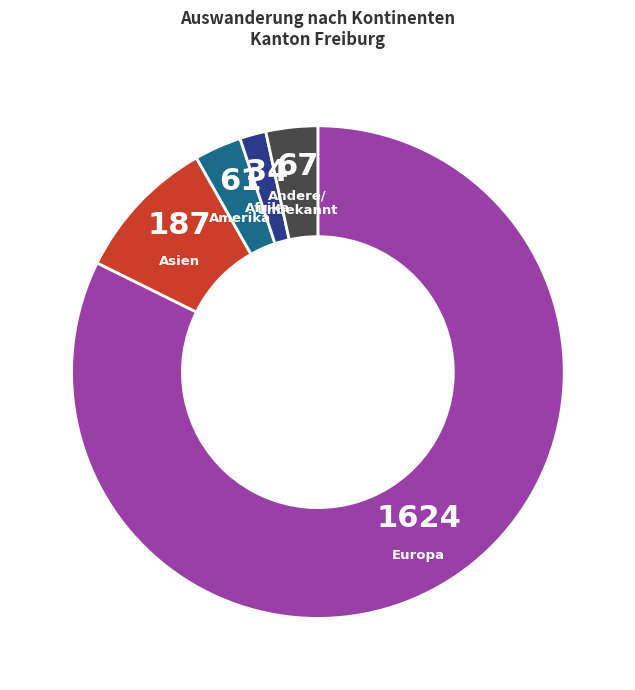

Is there any slice that represents more than half of the pie?

Yes